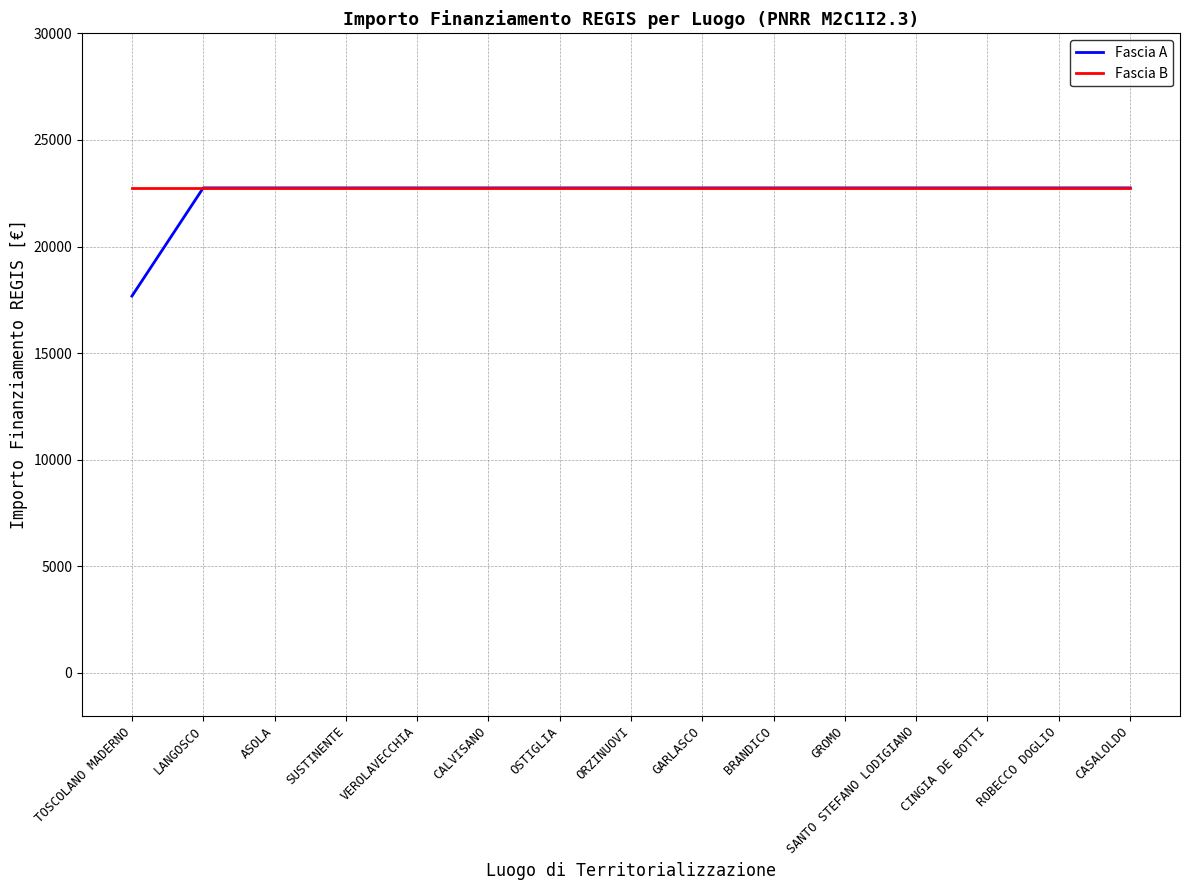

Does the chart have visible grid lines?

Yes